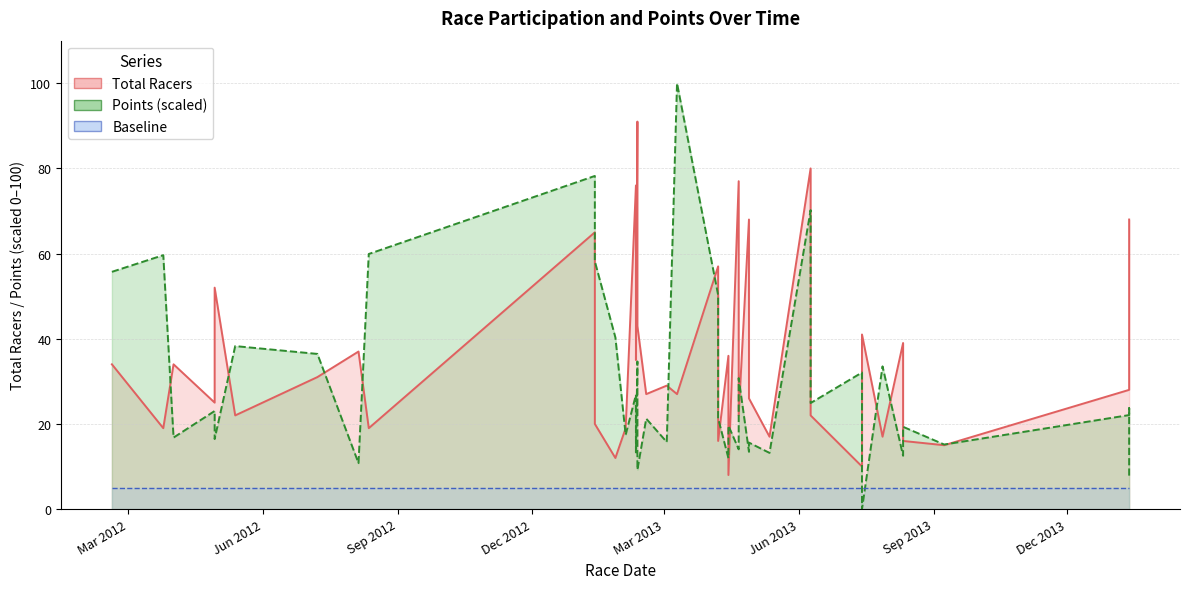

What is the average value of the Points (scaled) series?

29.6